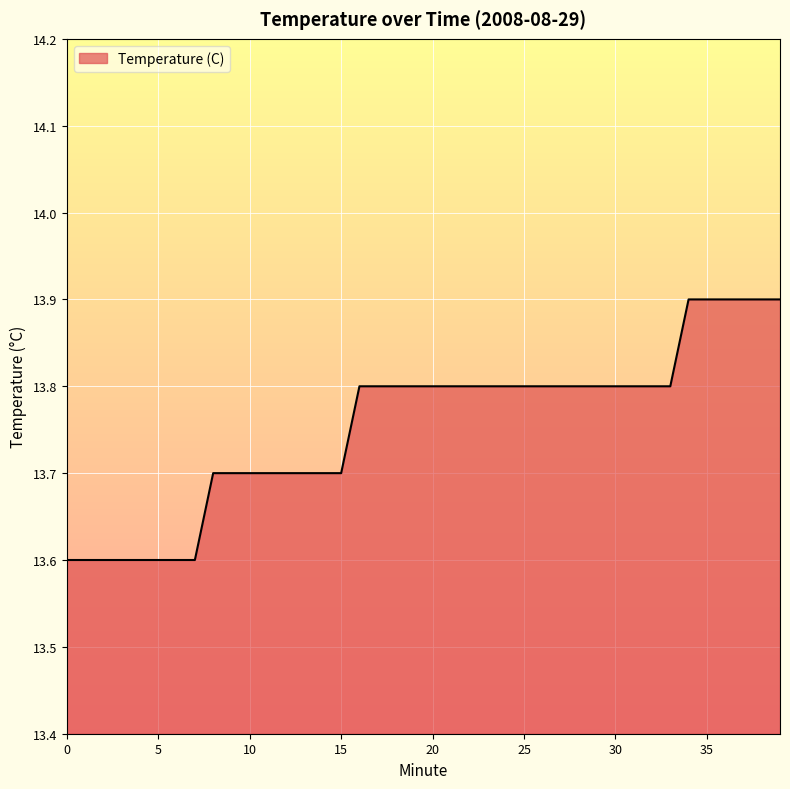

How many series are shown in this chart?

1